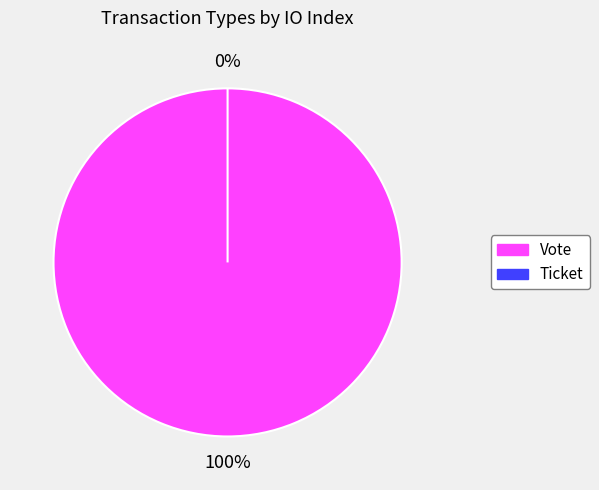

To the nearest percent, what percentage of the pie is Vote?

100%